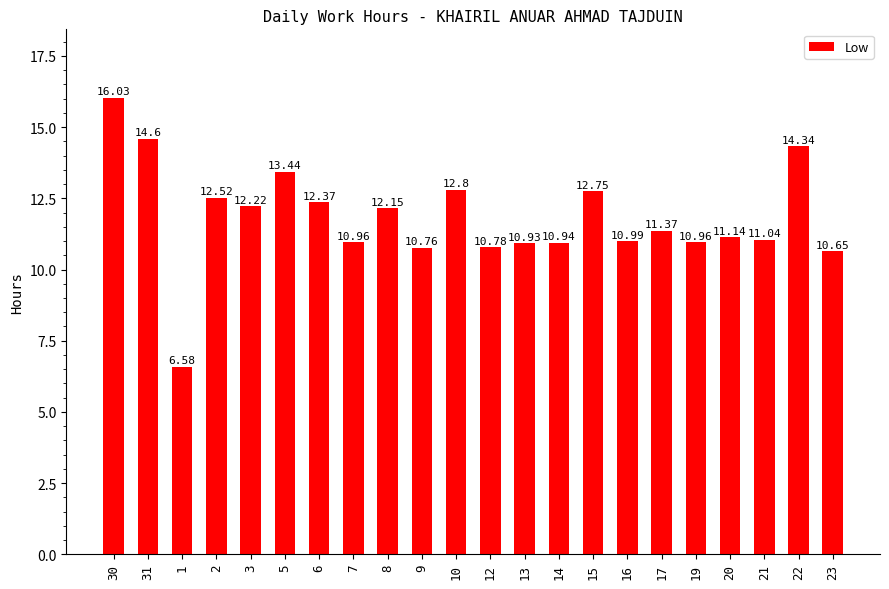

The value at 6 is 3.4. True or false?

False